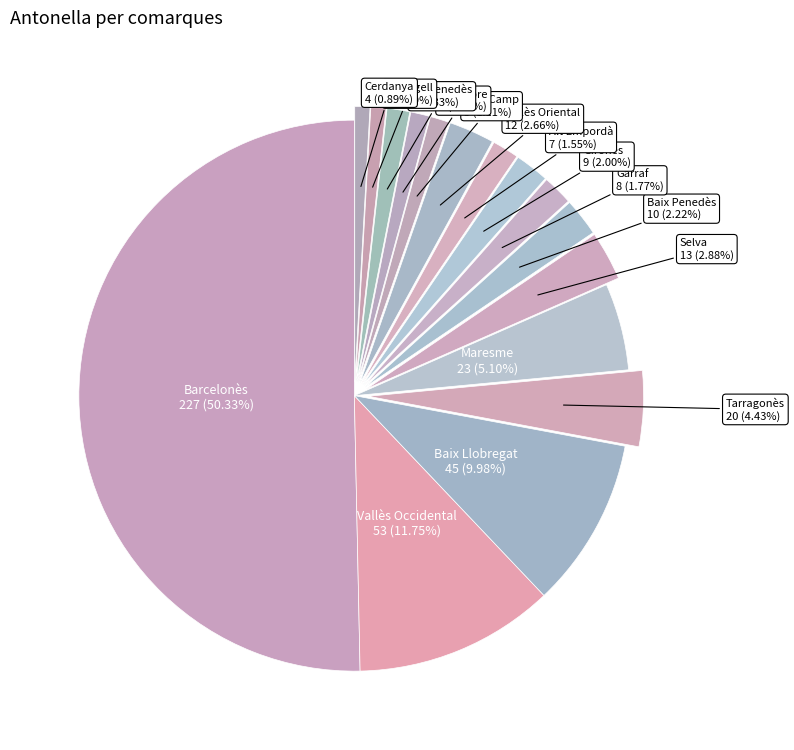

Approximately how many times larger is the value at Vallès Occidental compared to Alt Empordà?

7.6